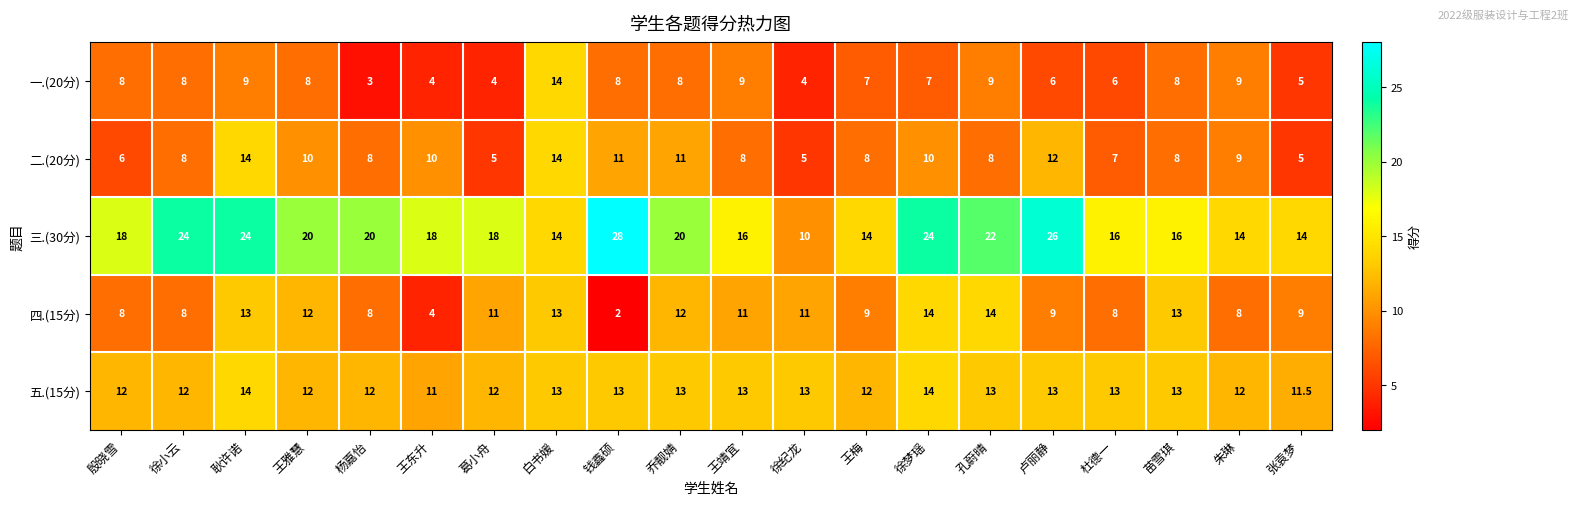

At which category is the sum across all series the highest?

耿许诺